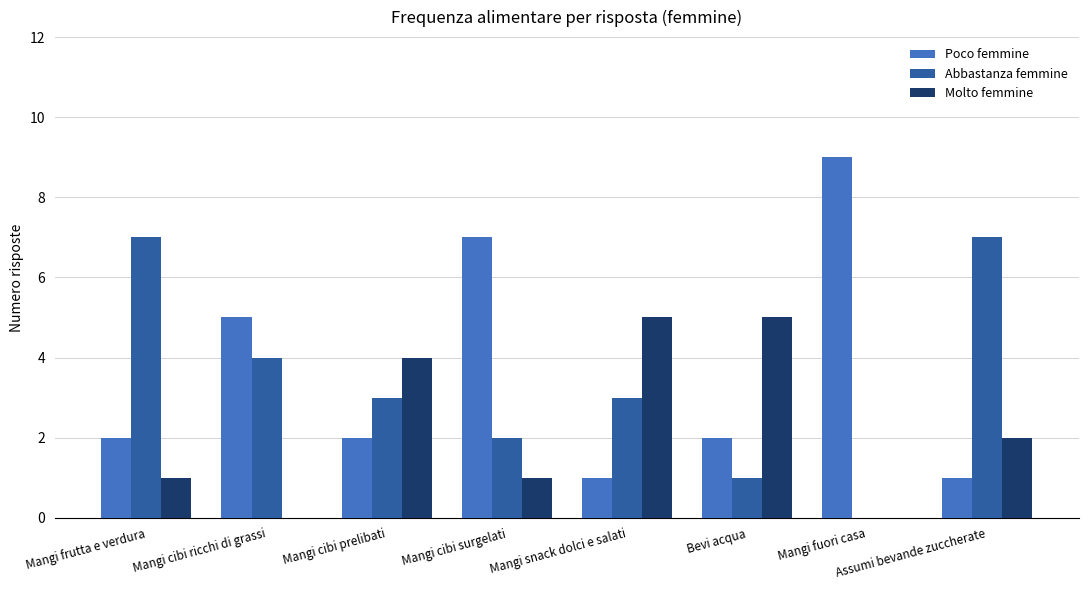

Is the value of Abbastanza femmine at Mangi cibi prelibati greater than the value of Poco femmine at Mangi cibi ricchi di grassi?

No